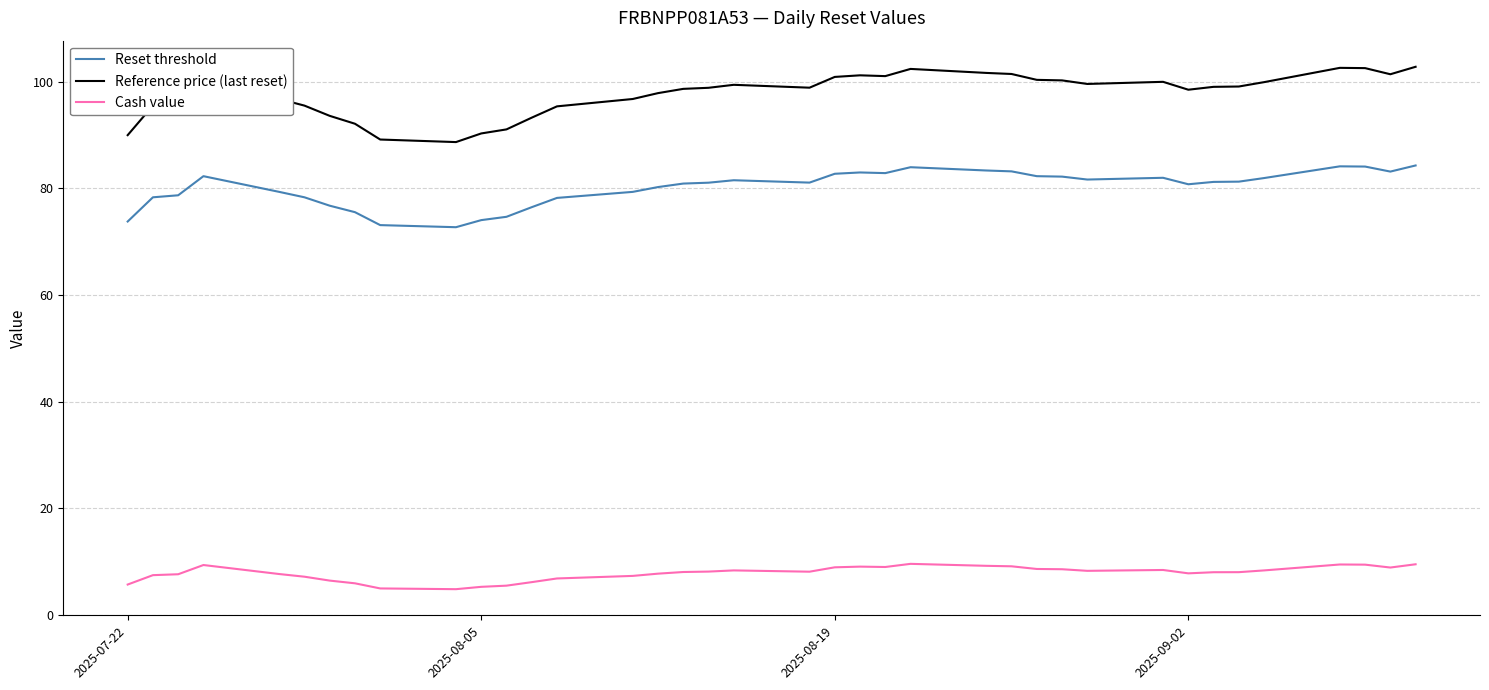

Which series has the widest spread of values?

Reference price (last reset)